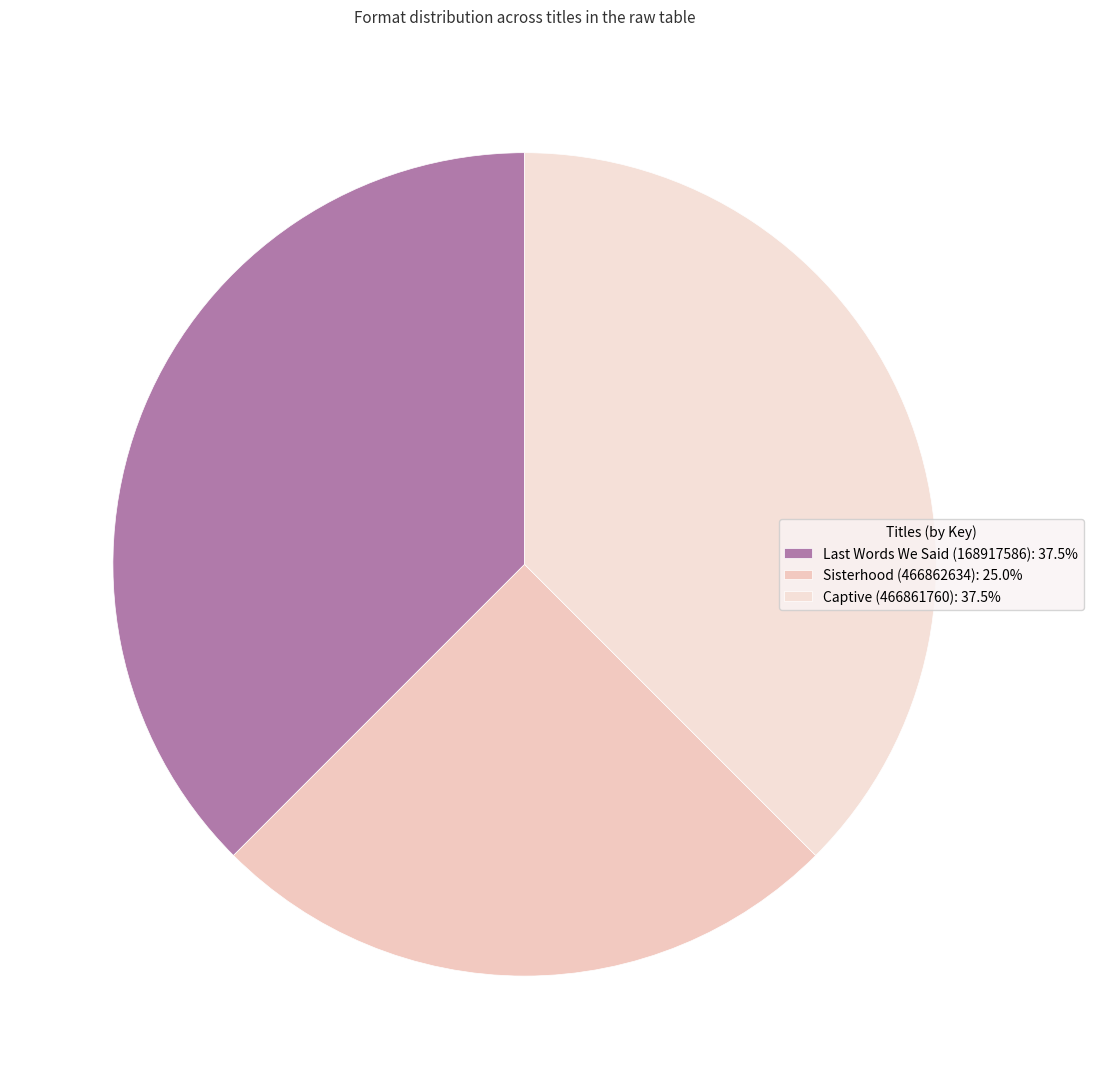

Does Sisterhood (466862634) account for over 50% of the chart?

No